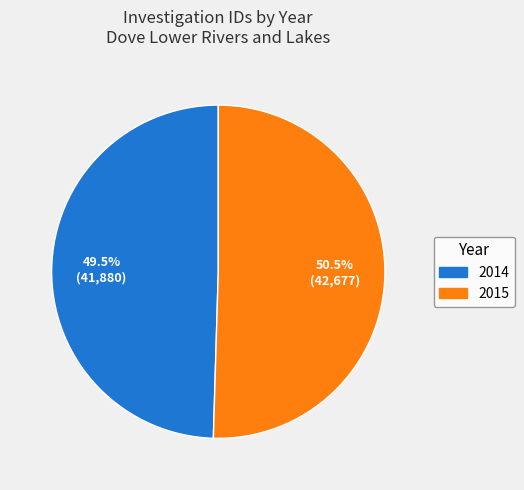

Is it true that 2014 is 36% of the pie?

False